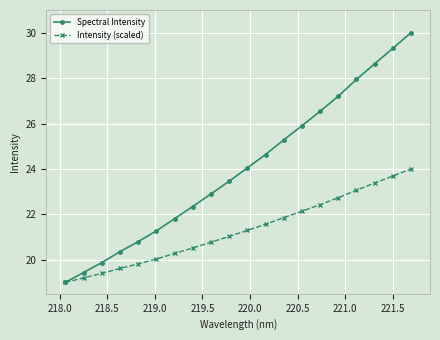

List the series in order of their peak value, lowest first.

Intensity (scaled), Spectral Intensity